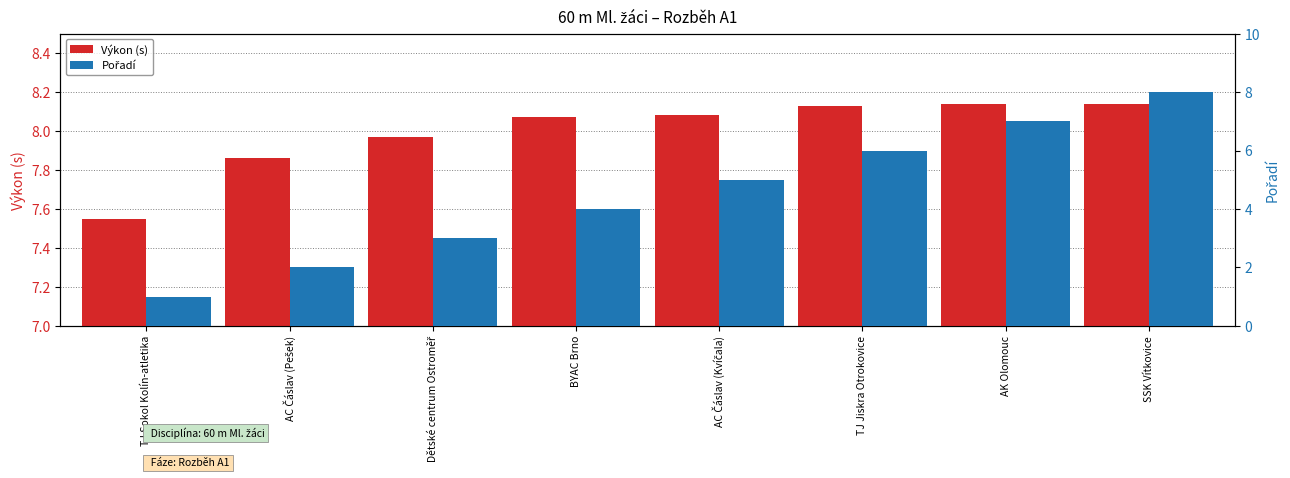

Is it true that Výkon (s) equals 8.1 at AK Olomouc?

True